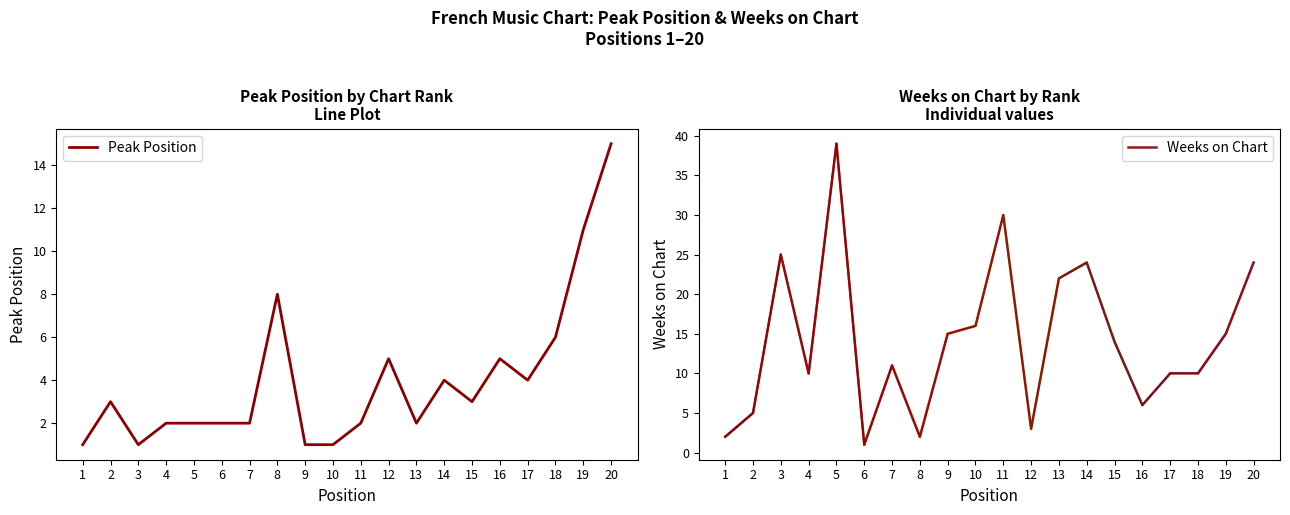

Reading left to right, list all the values displayed in this chart.

Peak Position: 1	3	1	2	2	2	2	8	1	1	2	5	2	4	3	5	4	6	11	15
Weeks on Chart: 2	5	25	10	39	1	11	2	15	16	30	3	22	24	14	6	10	10	15	24